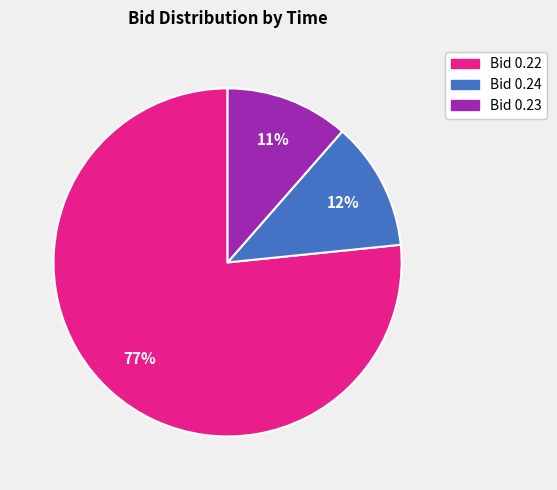

Is there any slice that represents more than half of the pie?

Yes